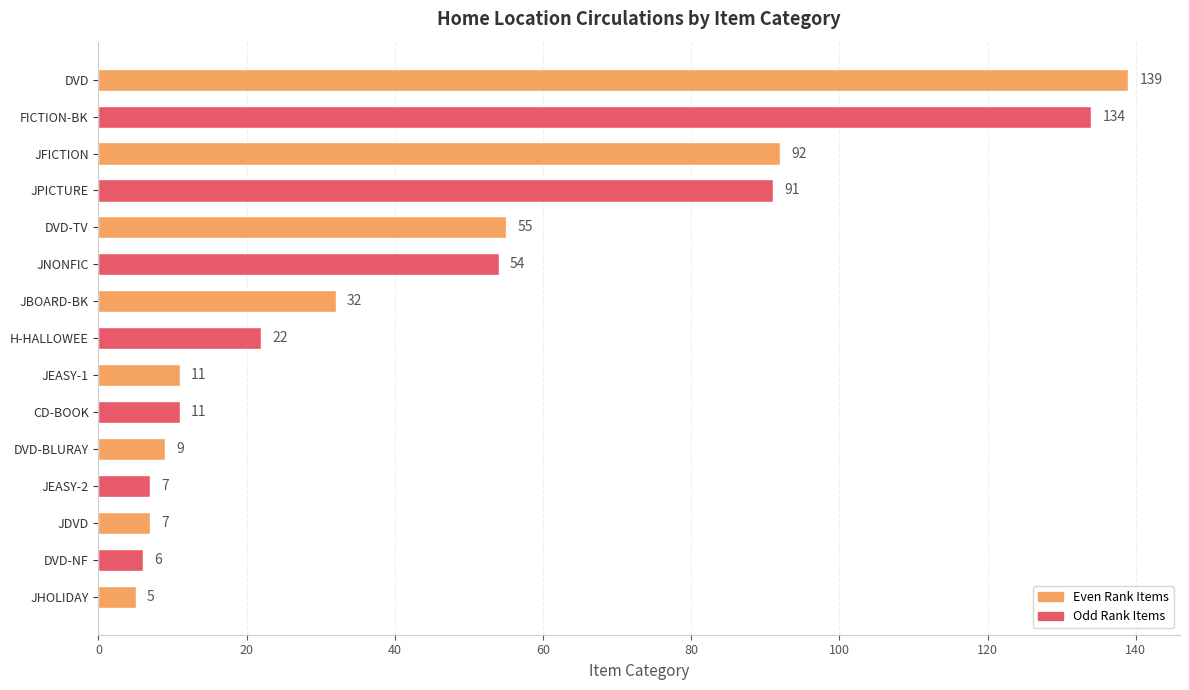

Is it true that the value at JNONFIC is 79?

False